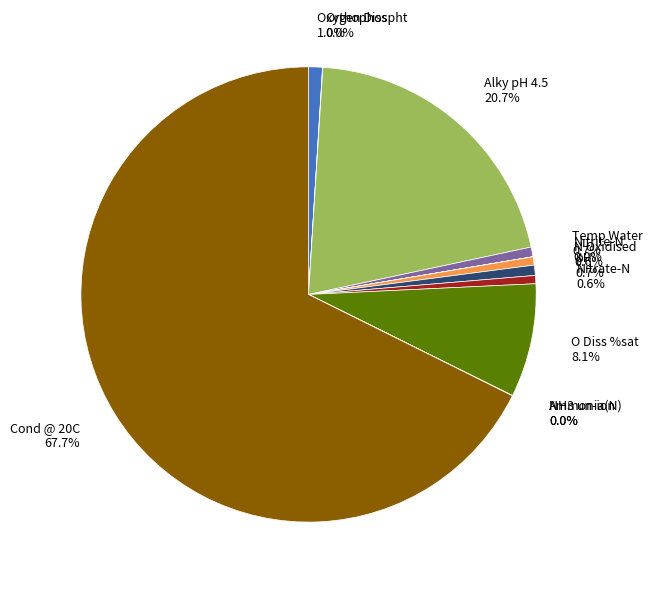

What percentage do Temp Water 0.7% and Oxygen Diss 1.0% together represent?

1.7%